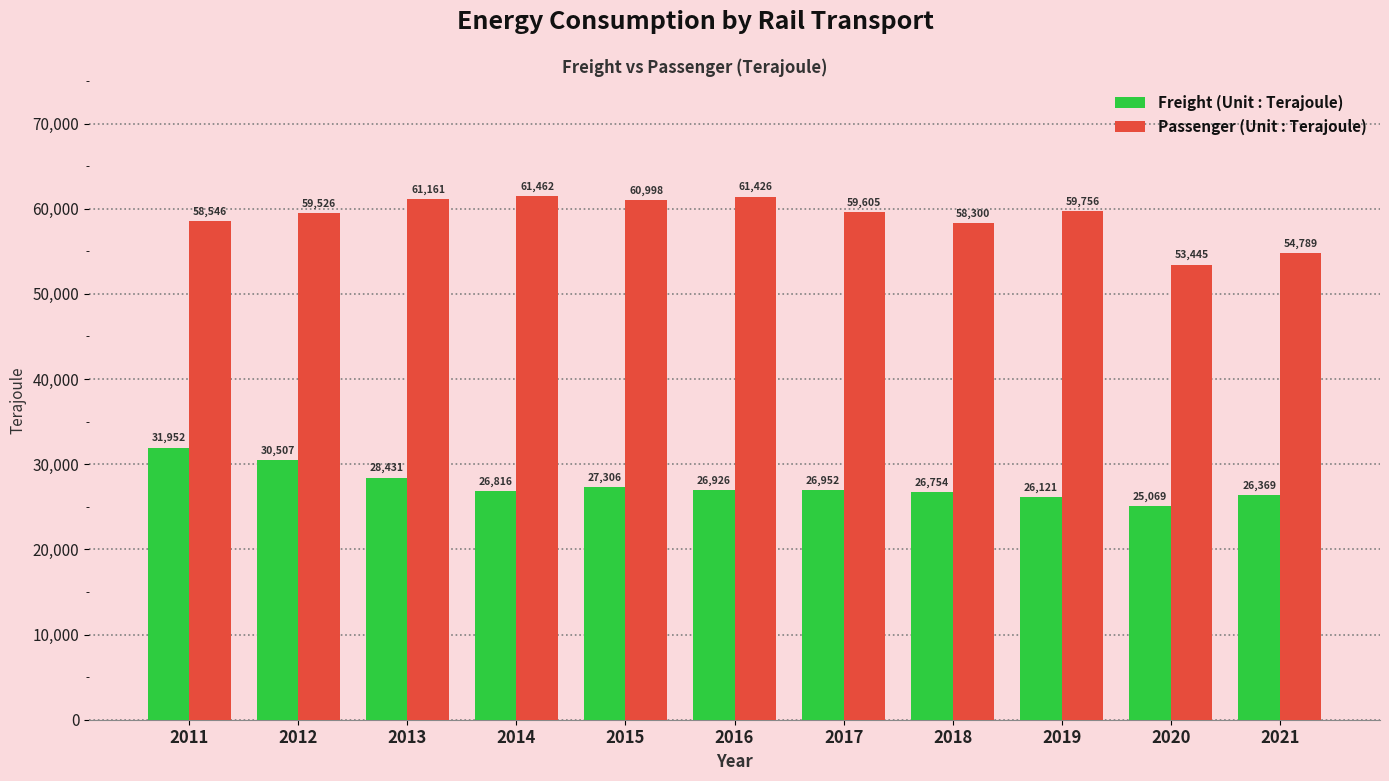

True or false: Freight (Unit : Terajoule) has a value of 44034 at 2011.

False